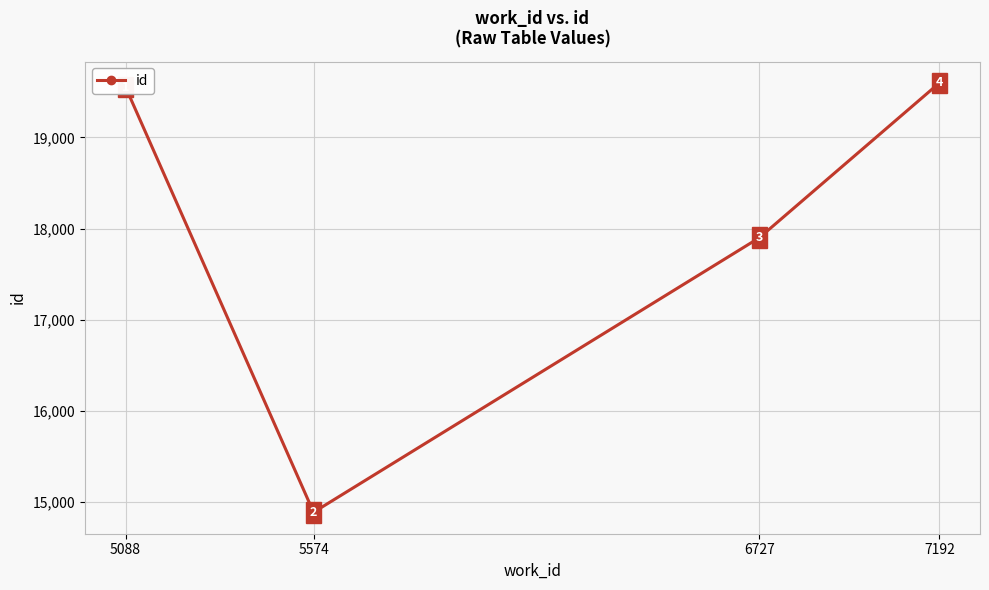

What is the difference between the values at 6727 and 5088?

1650